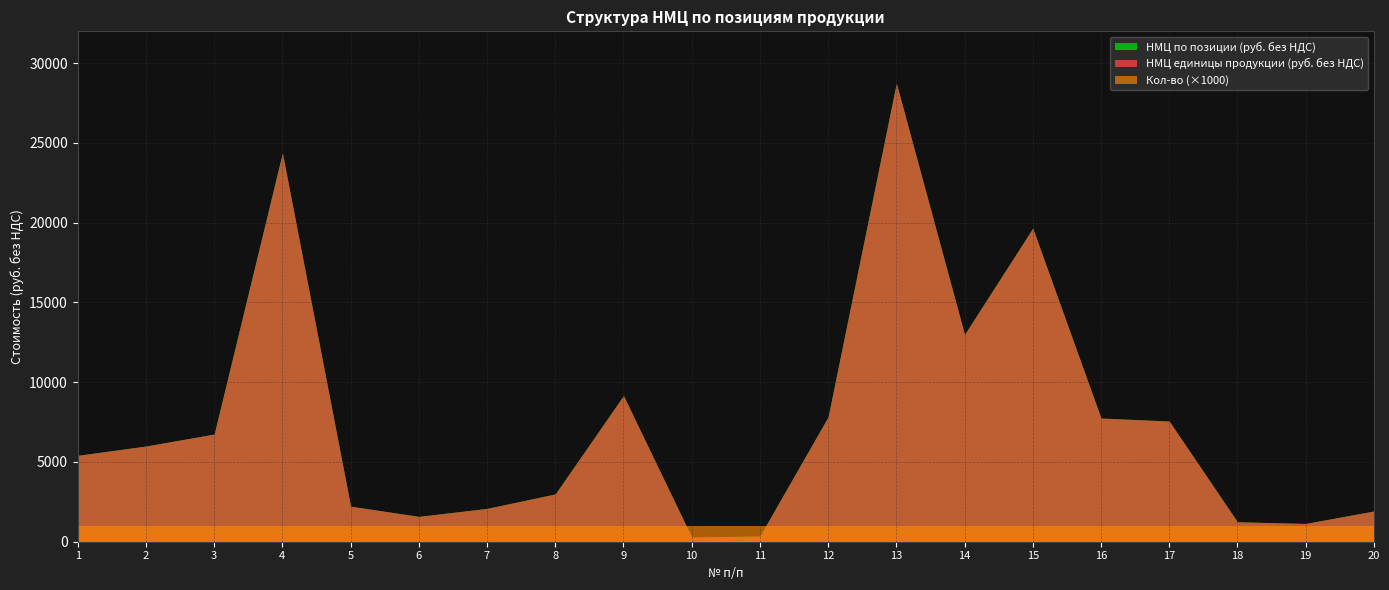

How many lines are shown in the chart?

3